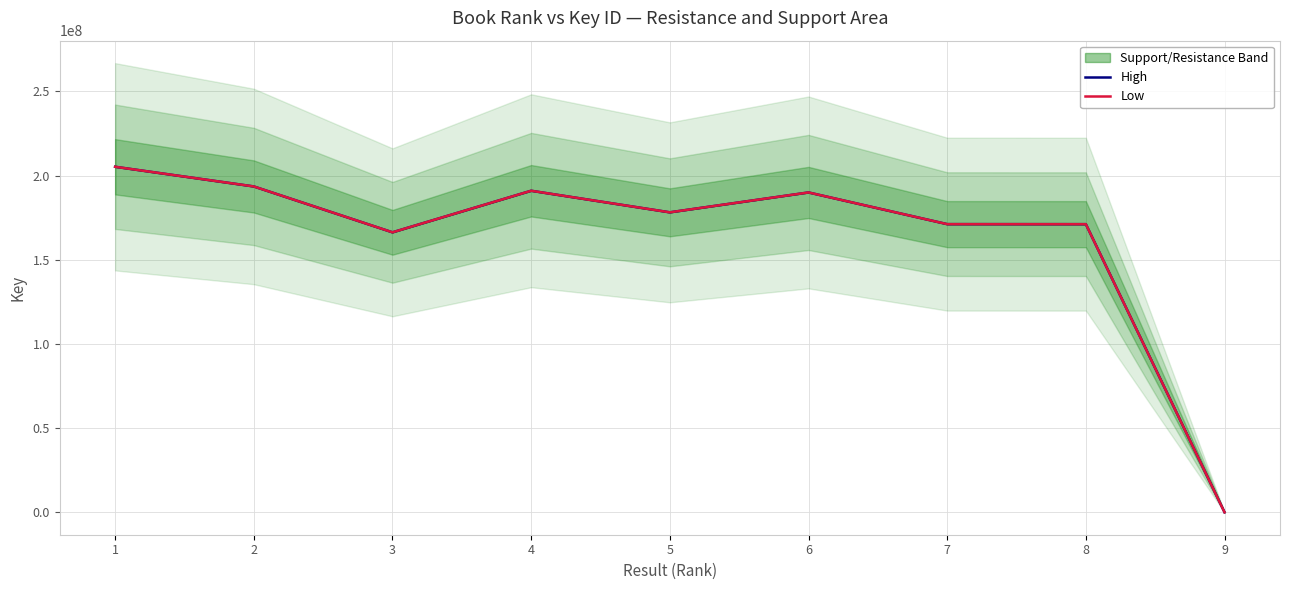

Reading left to right, transcribe all the data shown in this chart.

High: 1=205192411	2=193502128	3=166263891	4=190948317	5=178133527	6=189939881	7=171119935	8=171102277	9=5731
Low: 1=205192411	2=193502128	3=166263891	4=190948317	5=178133527	6=189939881	7=171119935	8=171102277	9=5731